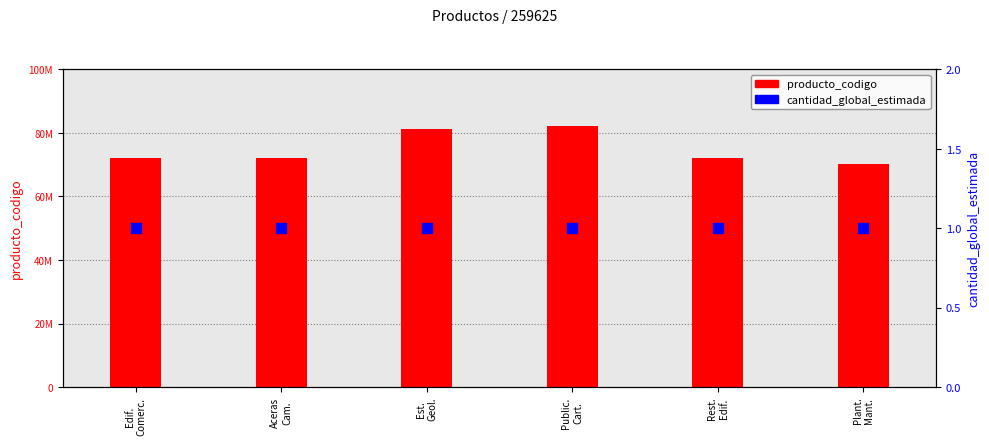

Which series has the largest Y range (max minus min)?

producto_codigo